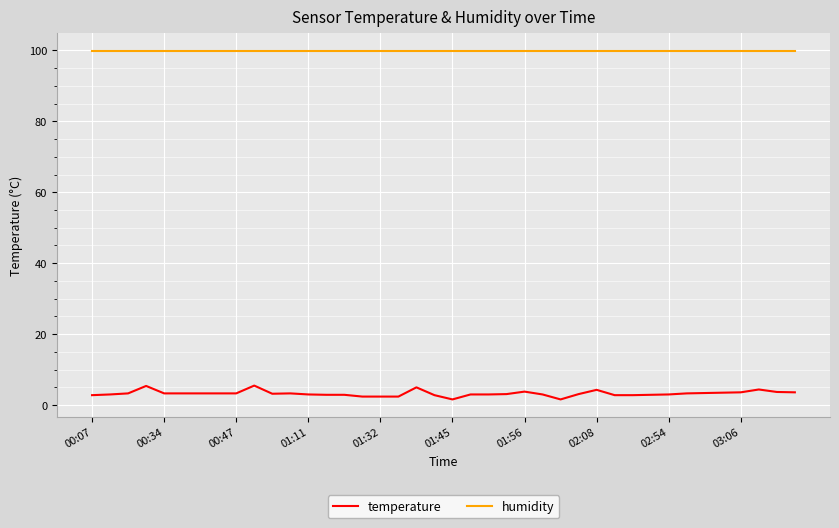

What is the difference between the maximum and minimum values in the temperature series?

3.9